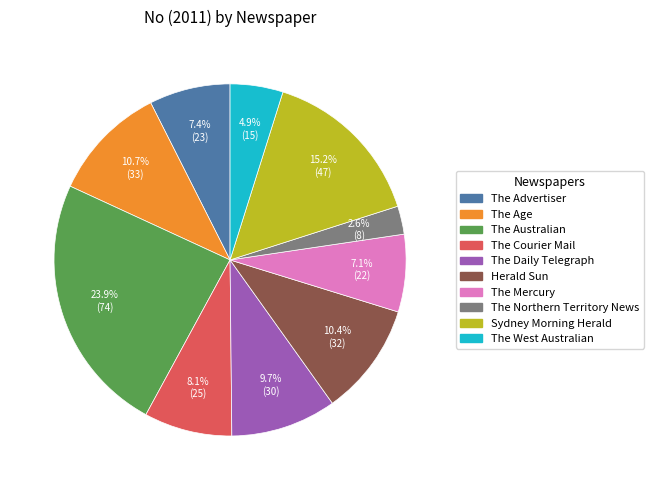

Is it true that The Mercury is 1% of the pie?

False